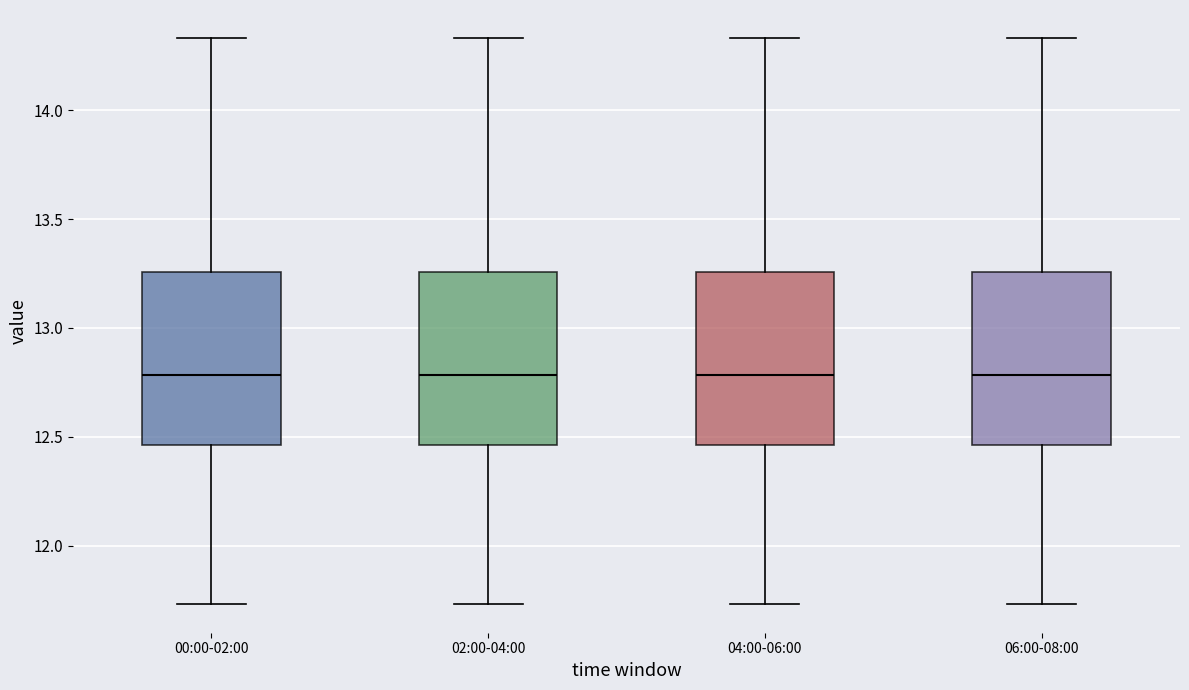

Reading left to right, read every box against the y-axis: the position of its median line, the range the box covers, and the ends of its whiskers. The values are not printed on the chart, so give them approximately, as read against the axis.

00:00-02:00: median 12.80, box 12.45 to 13.25, whiskers 11.75 to 14.35
02:00-04:00: median 12.80, box 12.45 to 13.25, whiskers 11.75 to 14.35
04:00-06:00: median 12.80, box 12.45 to 13.25, whiskers 11.75 to 14.35
06:00-08:00: median 12.80, box 12.45 to 13.25, whiskers 11.75 to 14.35